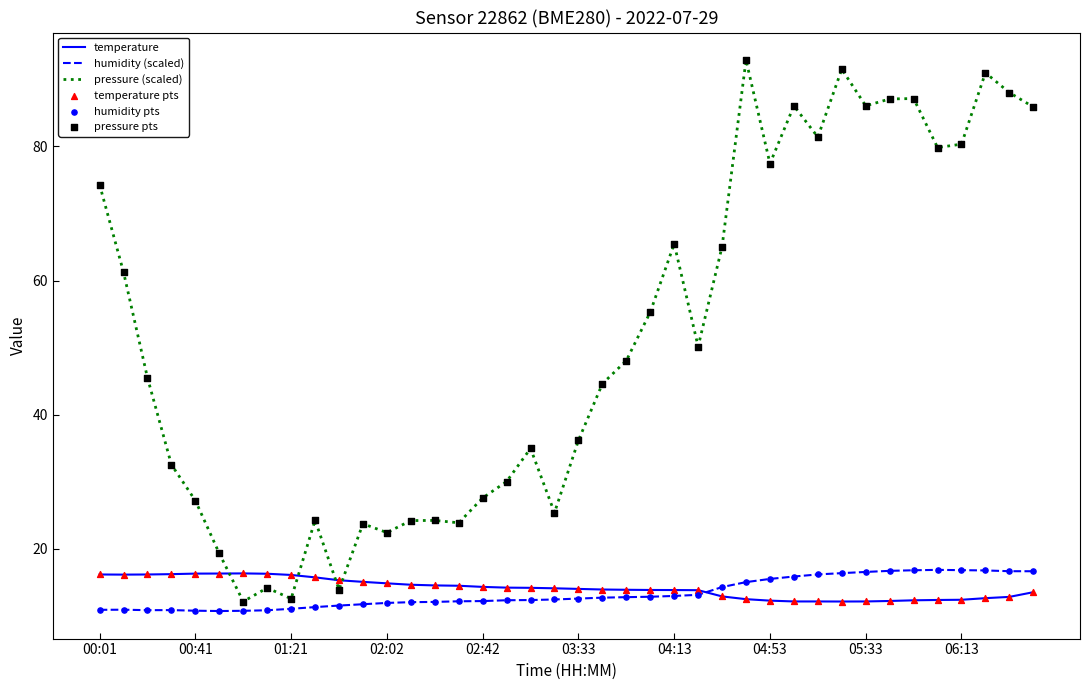

At how many categories does at least one series exceed 77?

13